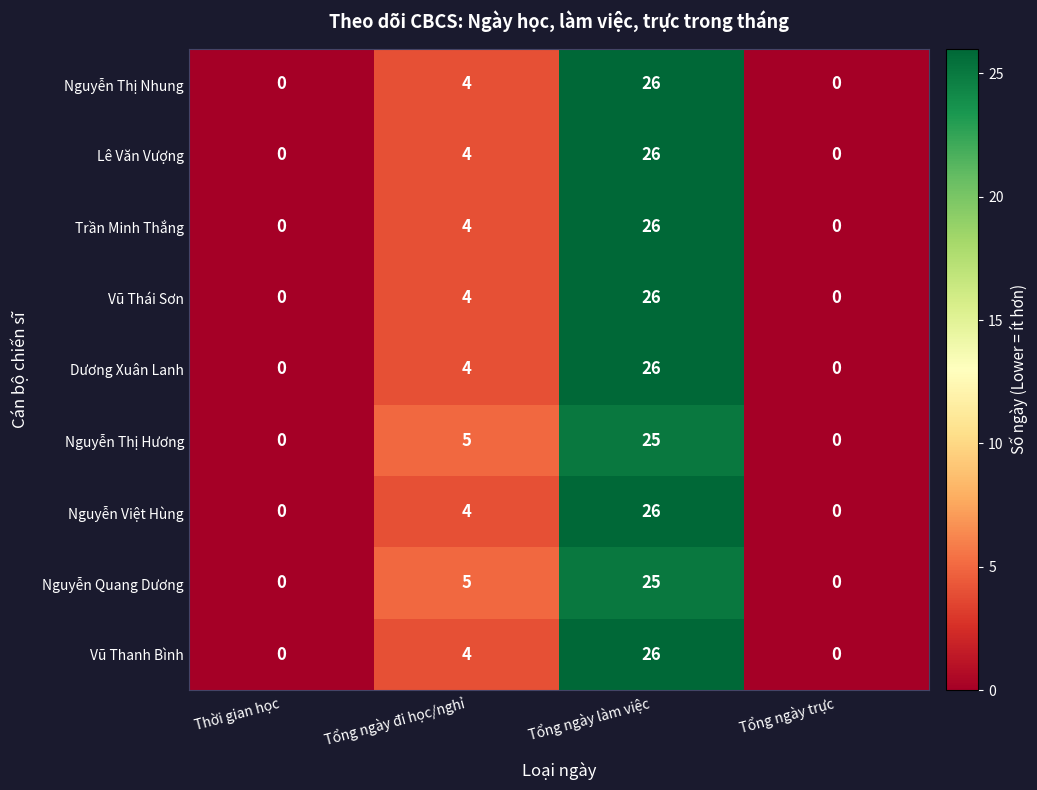

Is it true that Vũ Thanh Bình equals 9 at Tổng ngày trực?

False